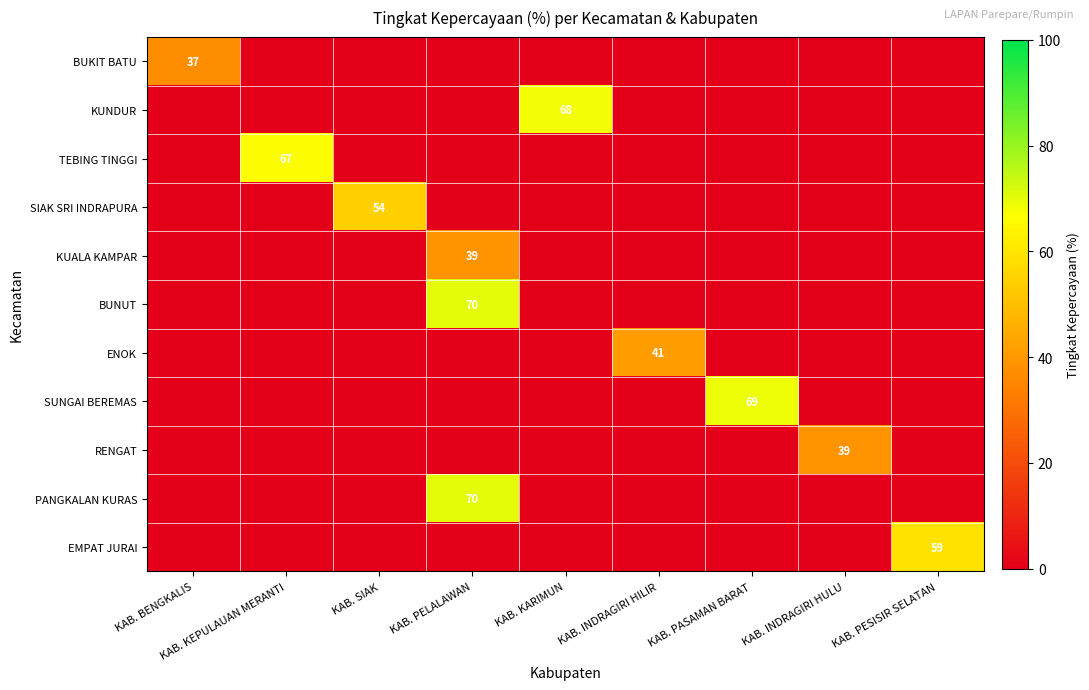

At how many categories does at least one series exceed 53?

6